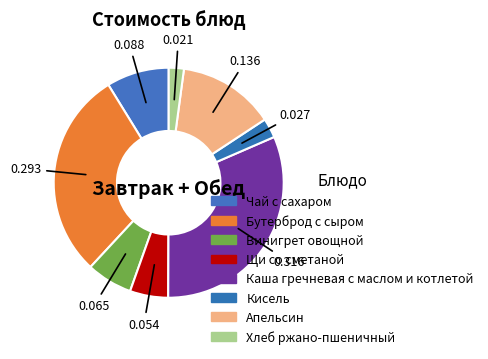

Is it true that Каша гречневая с маслом и котлетой is 32% of the pie?

True